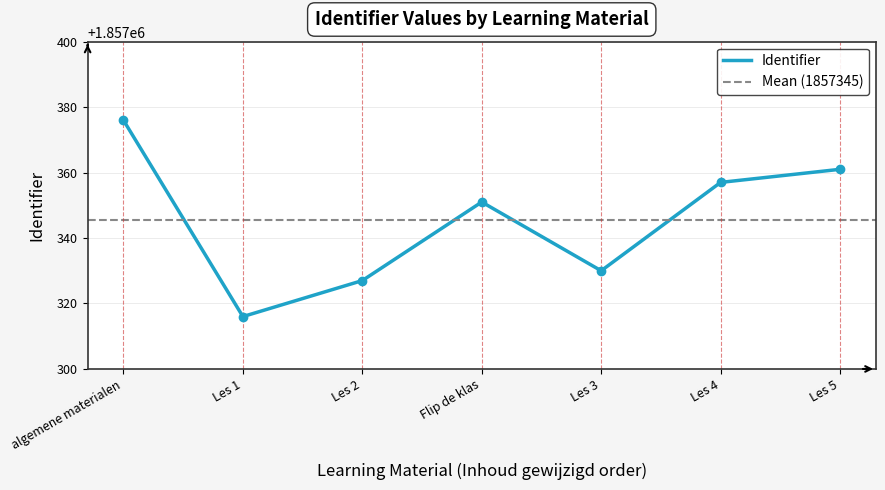

How many interior local peaks (higher than both neighbors) does the data have?

1